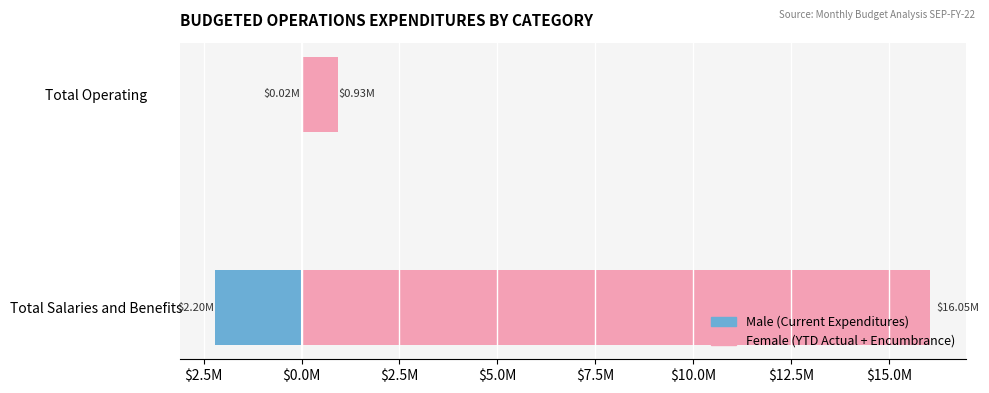

What is the sum of the Female values at Total Operating and Total Salaries and Benefits?

16975608.6